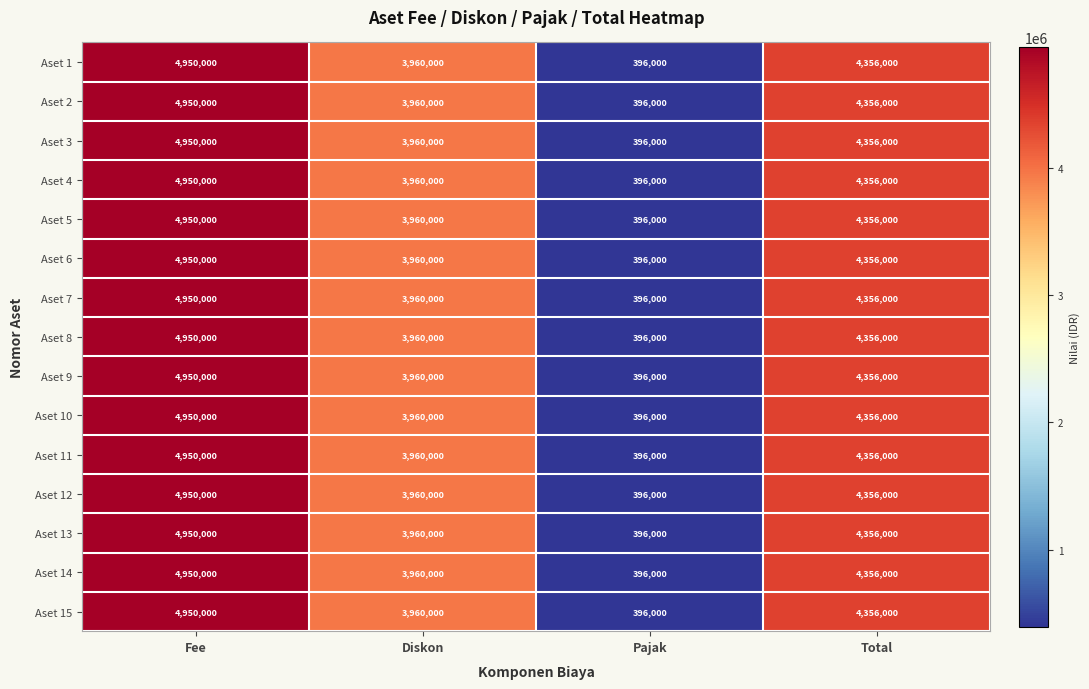

List the labels in order of Aset 3 value, smallest first.

Pajak, Diskon, Total, Fee